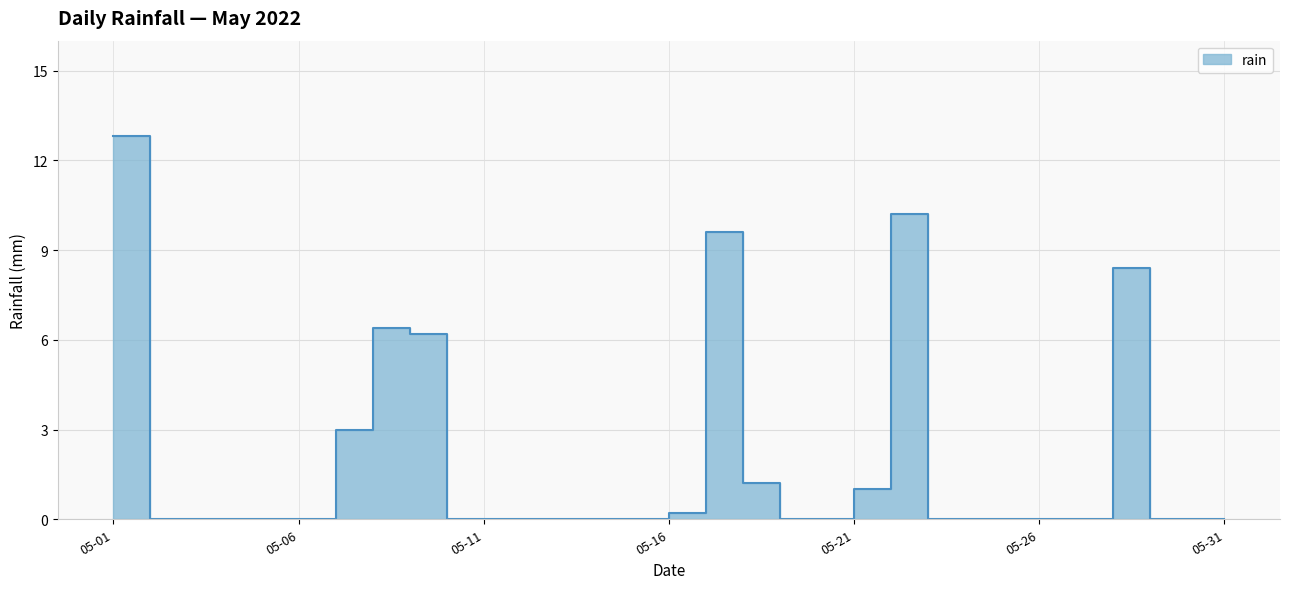

Rank the categories by value from highest to lowest.

2022-05-01, 2022-05-22, 2022-05-17, 2022-05-28, 2022-05-08, 2022-05-09, 2022-05-07, 2022-05-18, 2022-05-21, 2022-05-16, 2022-05-02, 2022-05-03, 2022-05-04, 2022-05-05, 2022-05-06, 2022-05-10, 2022-05-11, 2022-05-12, 2022-05-13, 2022-05-14, 2022-05-15, 2022-05-19, 2022-05-20, 2022-05-23, 2022-05-24, 2022-05-25, 2022-05-26, 2022-05-27, 2022-05-29, 2022-05-30, 2022-05-31